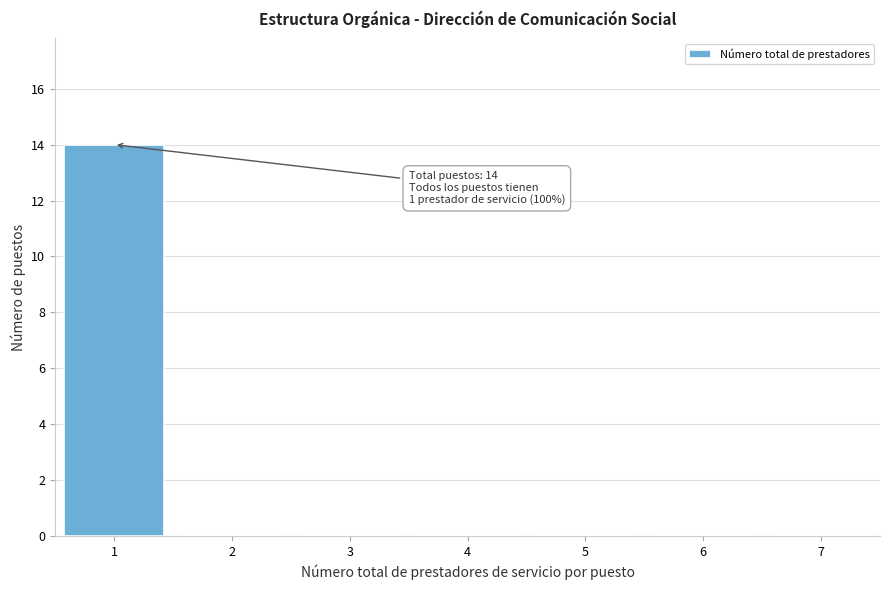

Which range on the x-axis has the tallest bar?

0.5 to 1.5